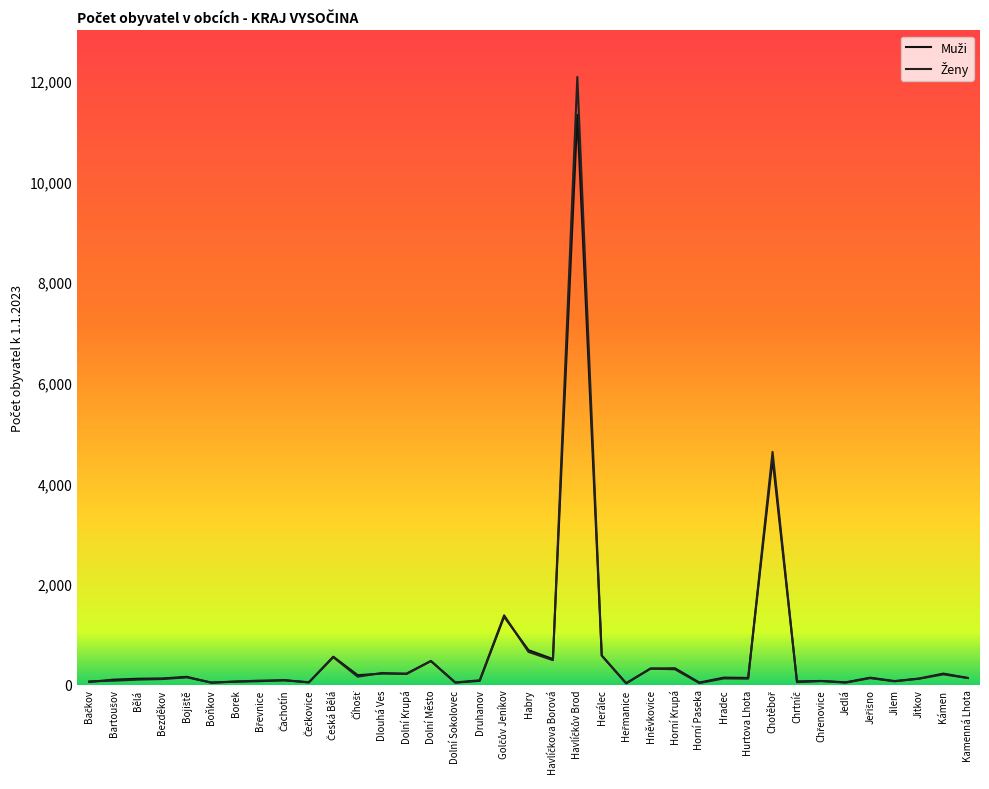

True or false: Muži has more than 2 points higher than both neighbors.

True